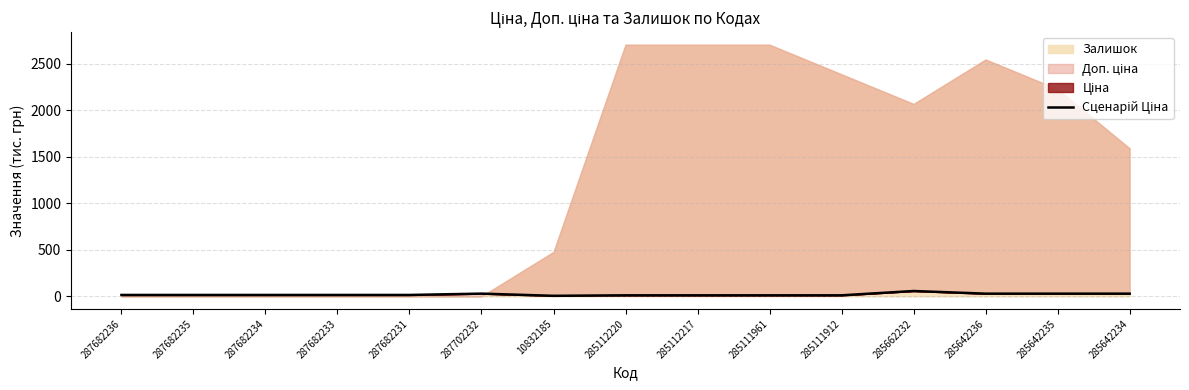

Where is the data nearest to the value 31?

287702232